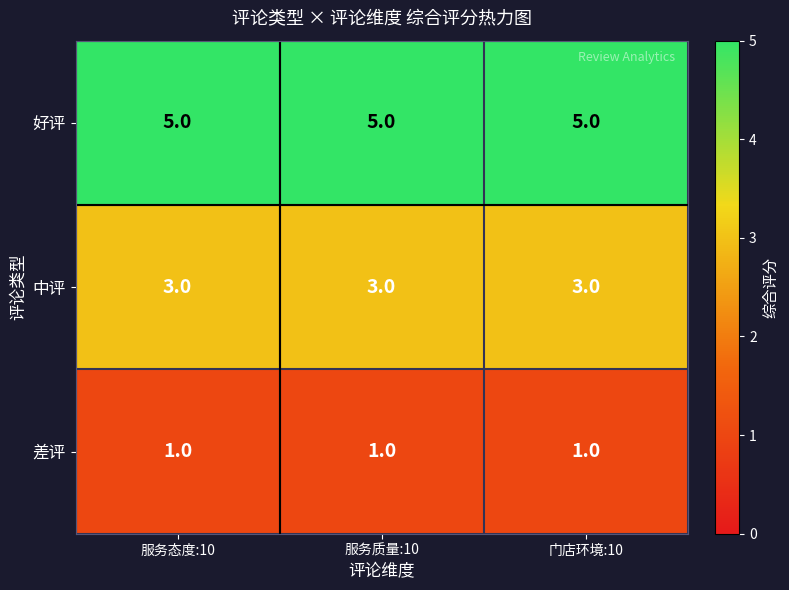

What is the approximate value of 中评 at 服务质量:10?

3